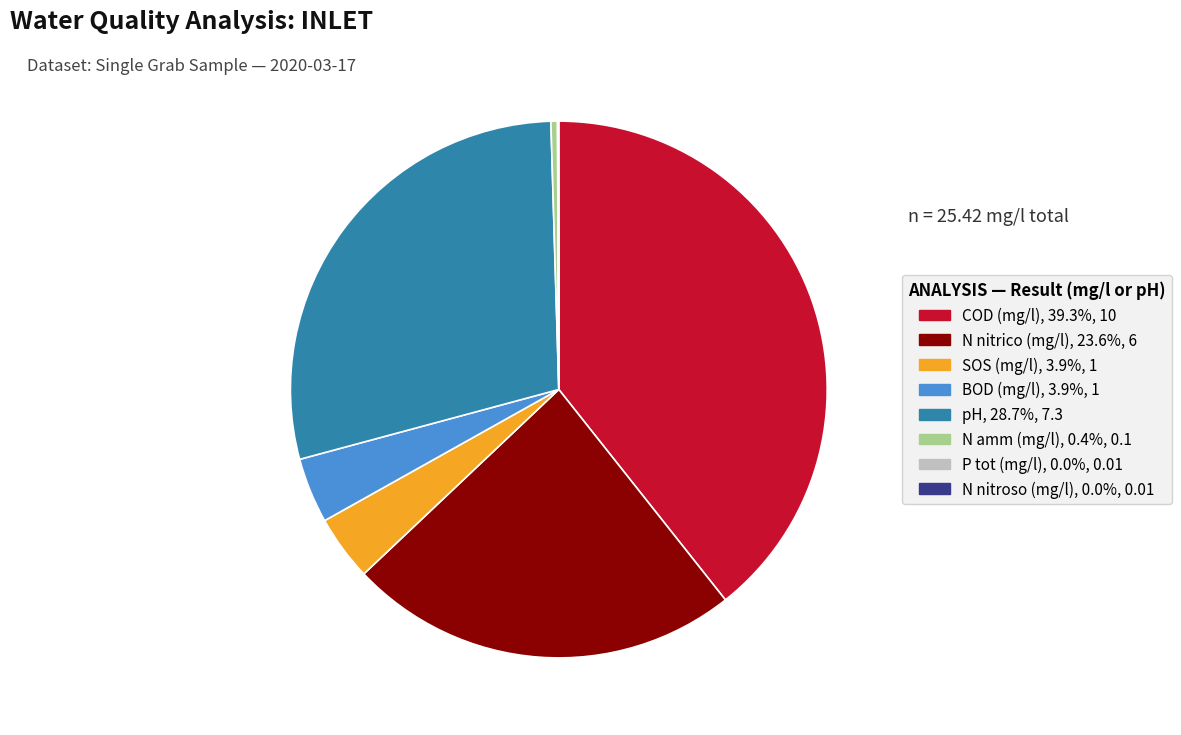

Is N nitrico (mg/l) the majority of the pie?

No